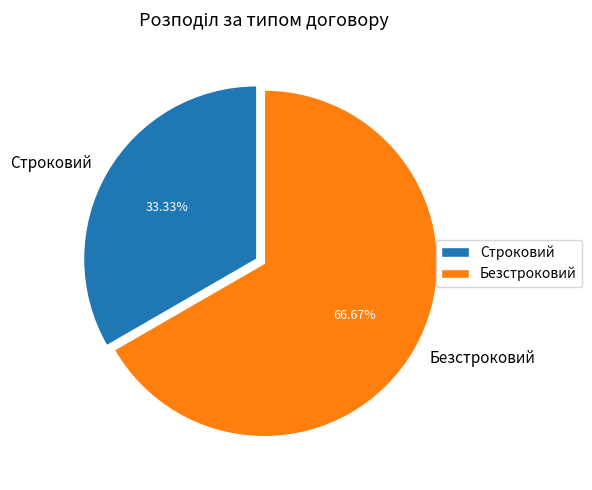

Is Безстроковий the majority of the pie?

Yes